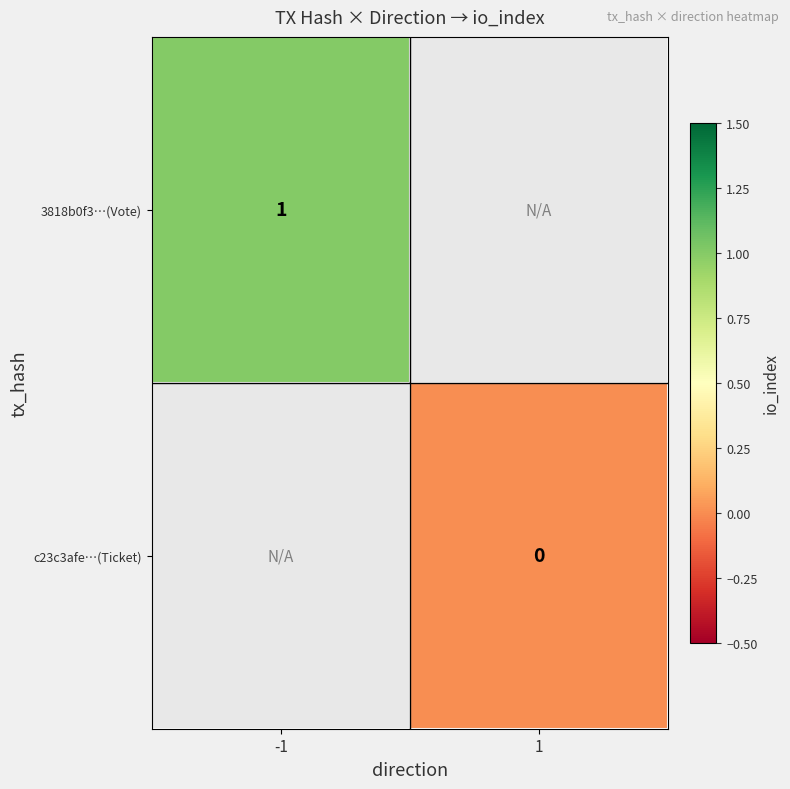

How many data points does each series have?

2